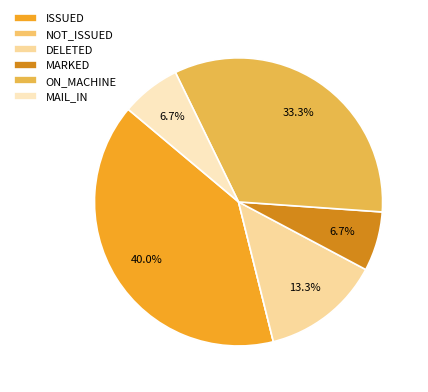

To the nearest percent, what percentage of the pie is MARKED?

7%